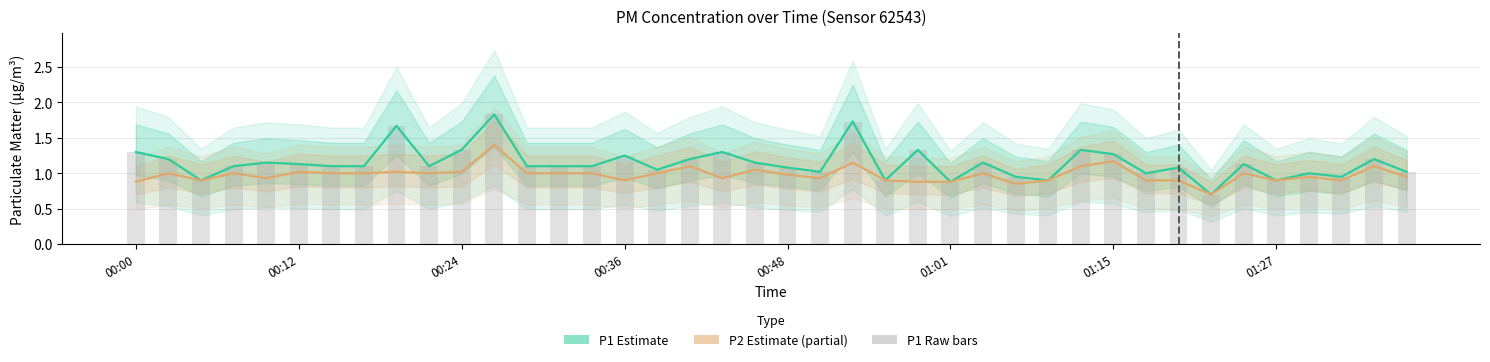

What are all the series names shown in the legend?

P1 Estimate, P2 Estimate (partial), P1 Raw